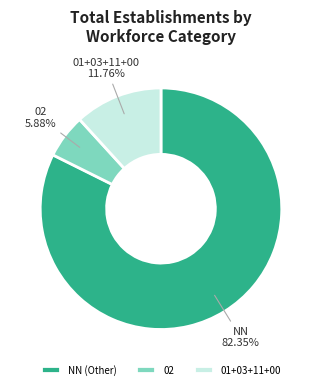

Does any single category account for the majority?

Yes